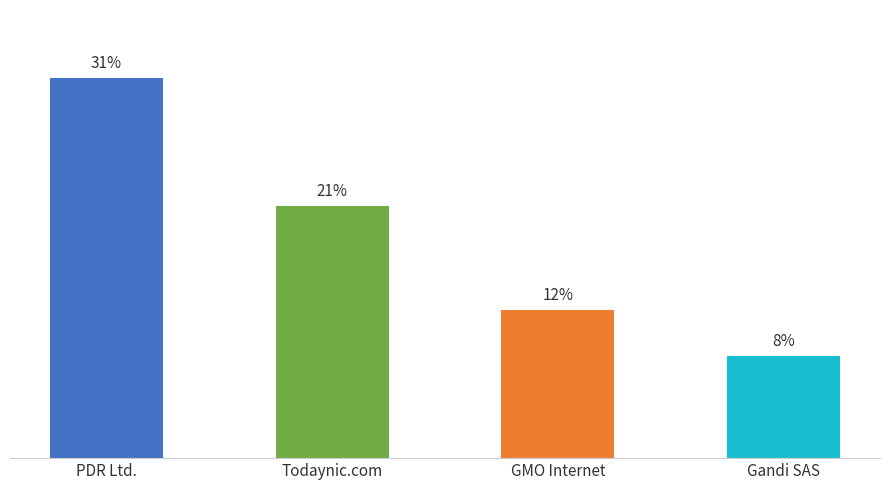

Which category has the lowest value across all series?

Gandi SAS